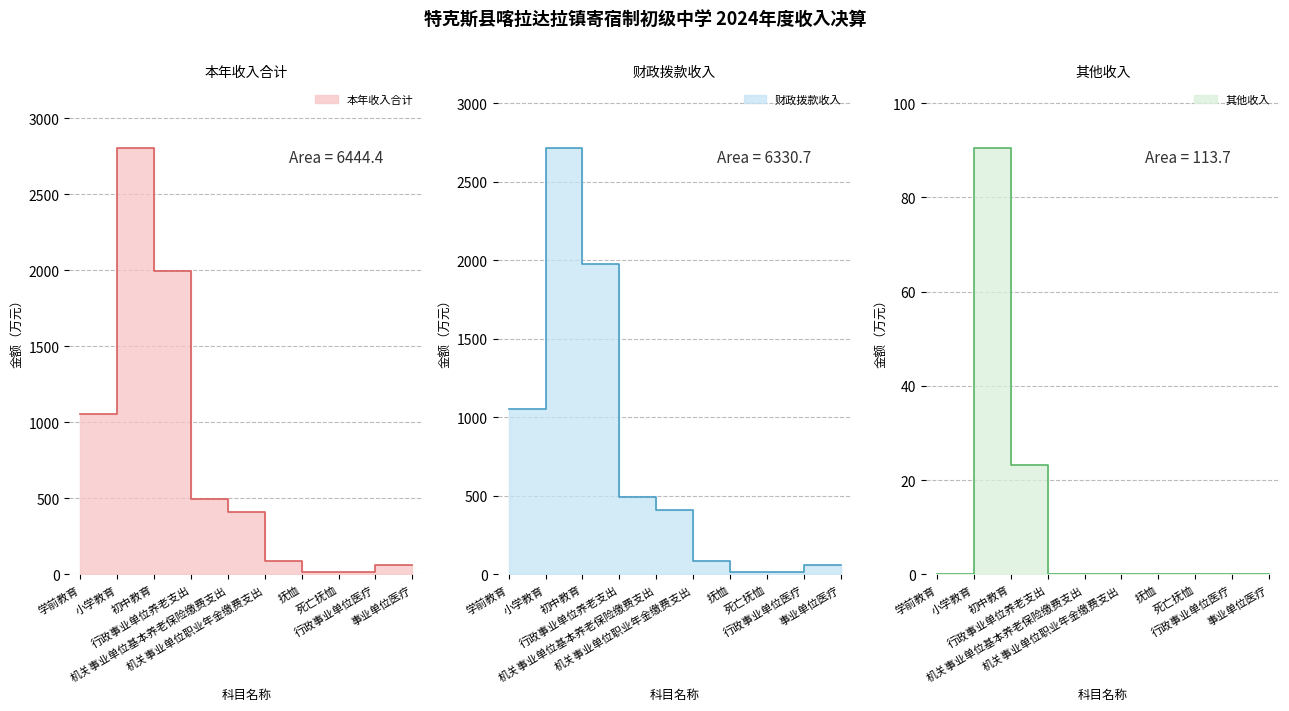

What is the approximate value of 本年收入合计 at 机关事业单位基本养老保险缴费支出?

410.3